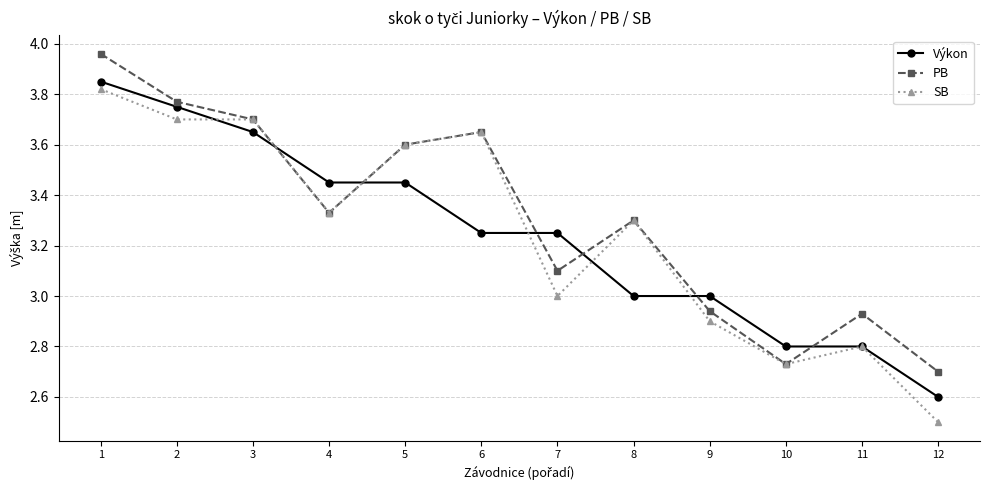

At which label does SB reach its peak?

1